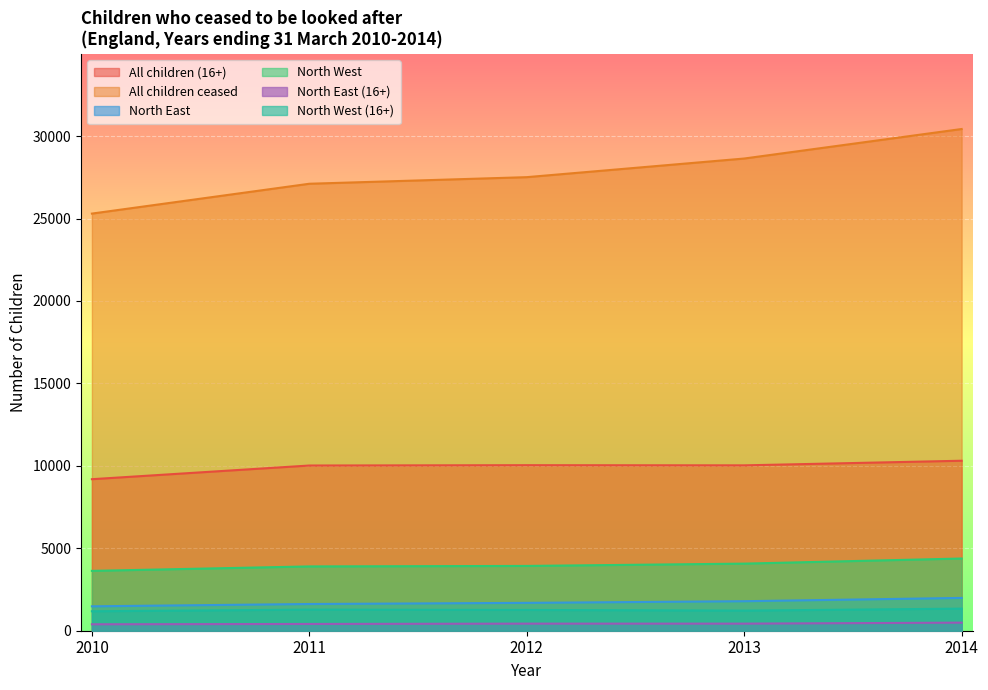

What is the sum of the All children ceased values at 2012 and 2011?

54620